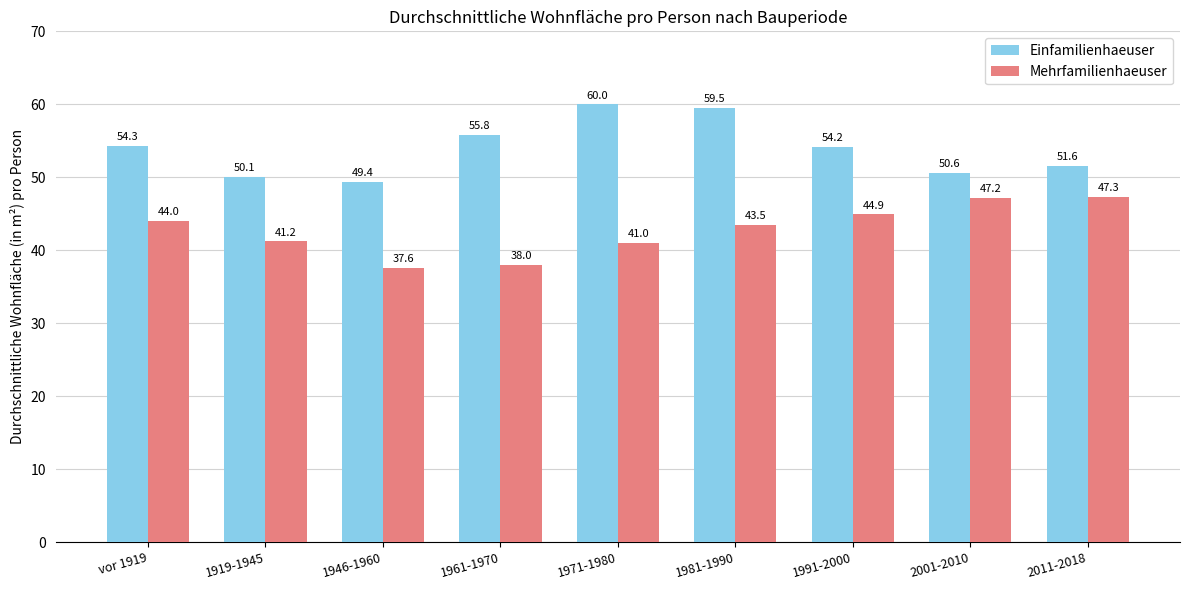

List the series in order of their overall mean, highest first.

Einfamilienhaeuser, Mehrfamilienhaeuser